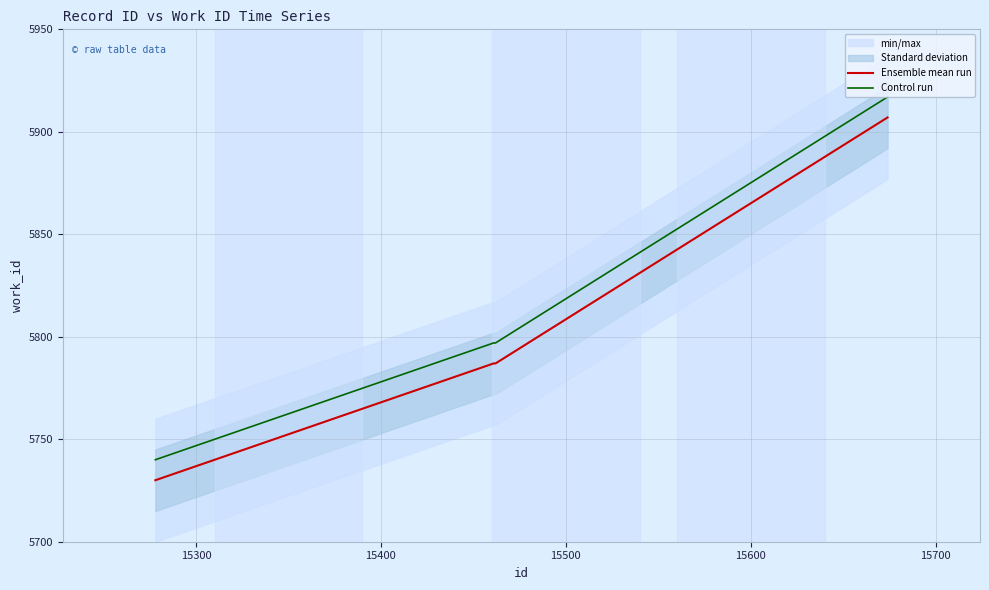

What is the lowest value of the Ensemble mean run series?

5730